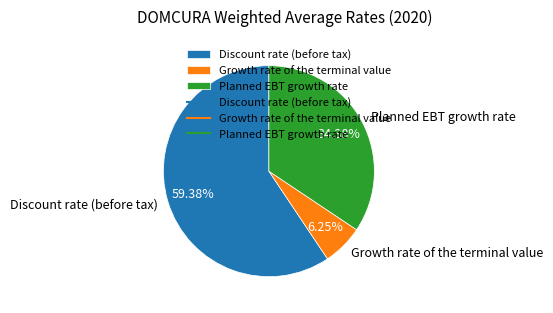

Is there a majority slice in this chart?

Yes